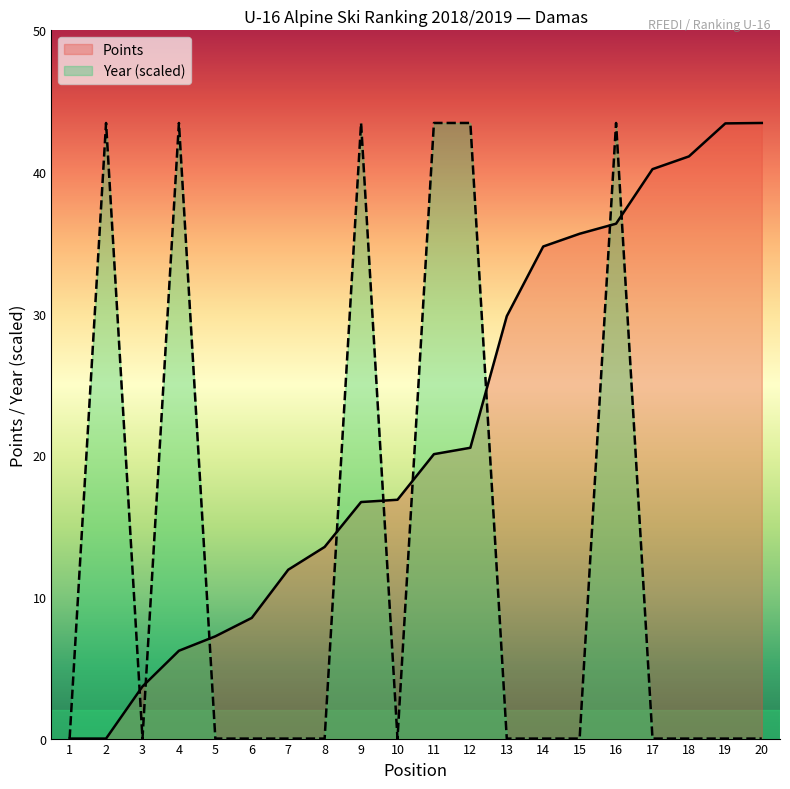

True or false: Year has a value of -24.0 at 5.

False